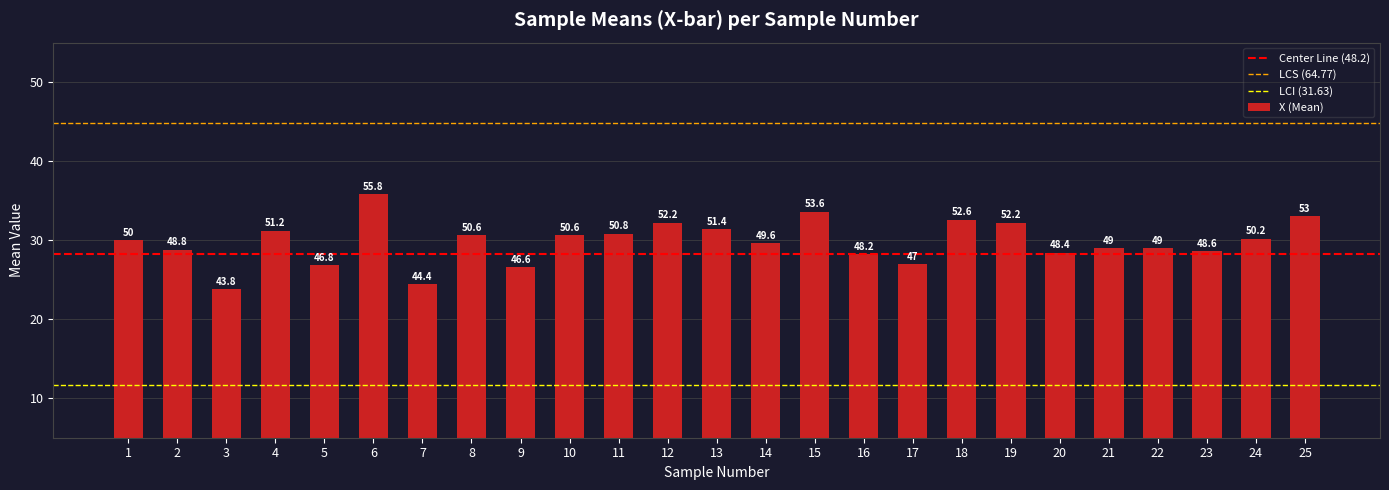

Which category has the highest value across all series?

6